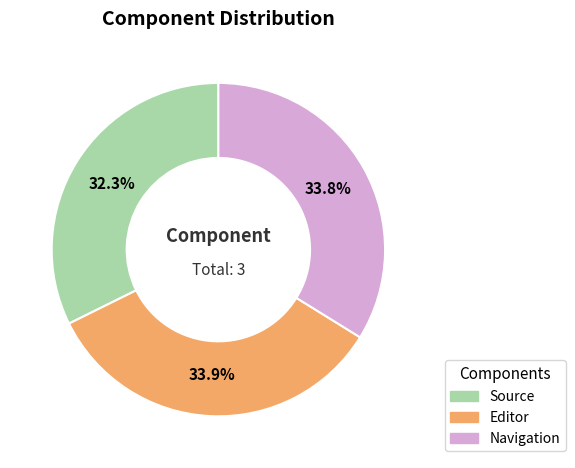

To the nearest percent, what is the combined percentage of Navigation and Source?

66%